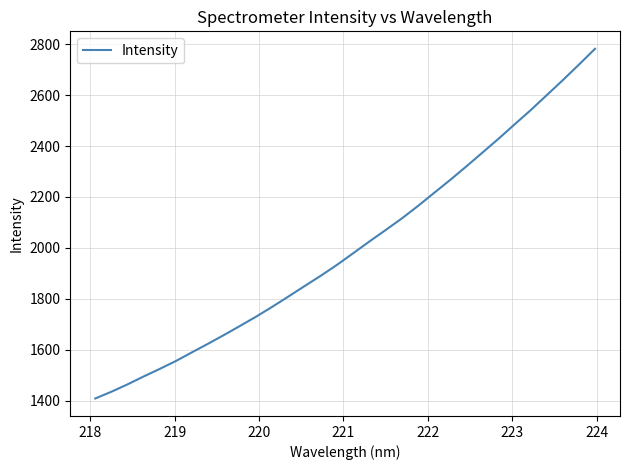

What is the difference between the second highest and second lowest values?

1282.9